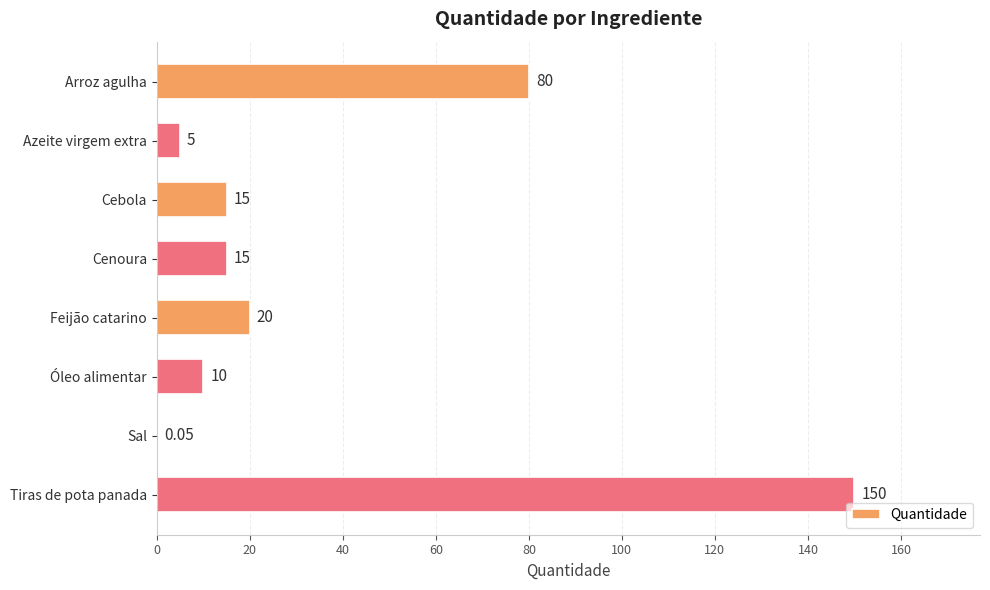

What is the sum of the values at Feijão catarino and Arroz agulha?

100.0